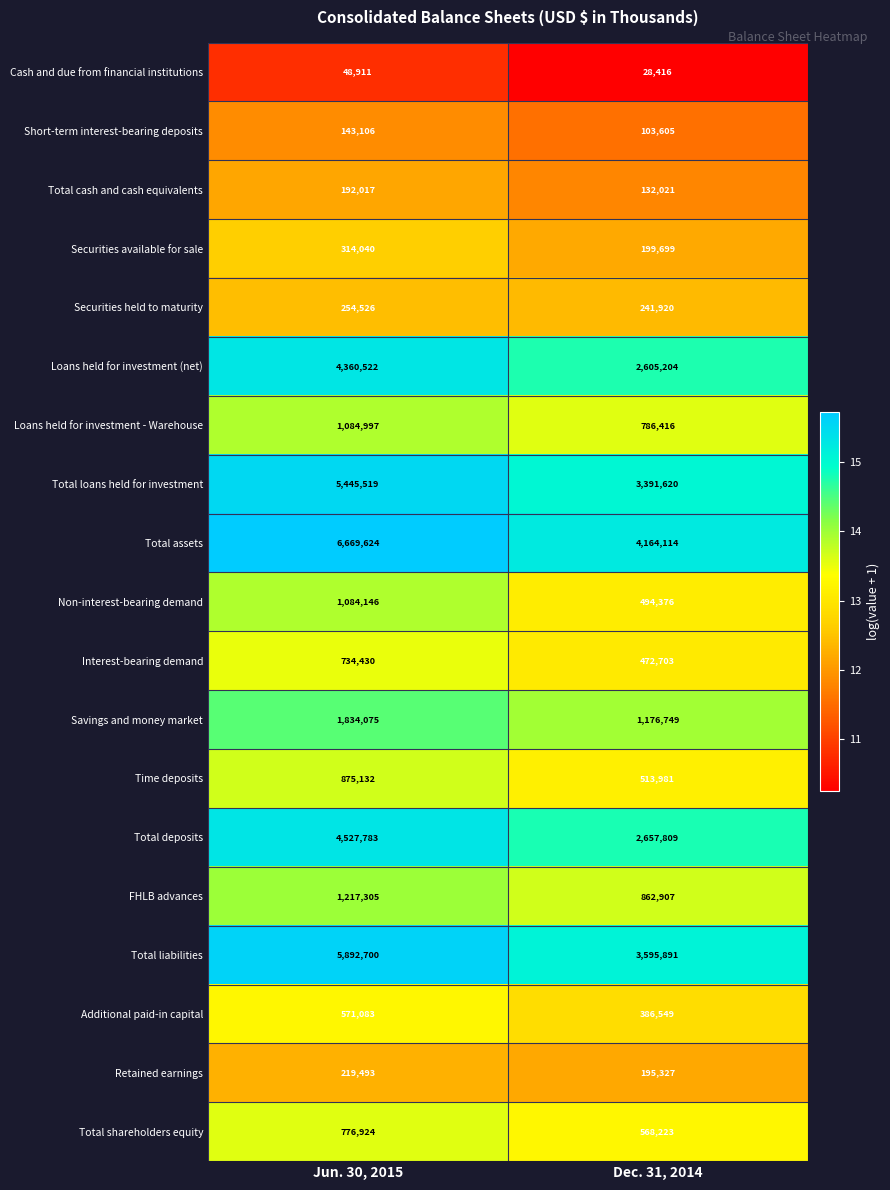

Where is Total loans held for investment nearest to the value 4418569?

Dec. 31, 2014